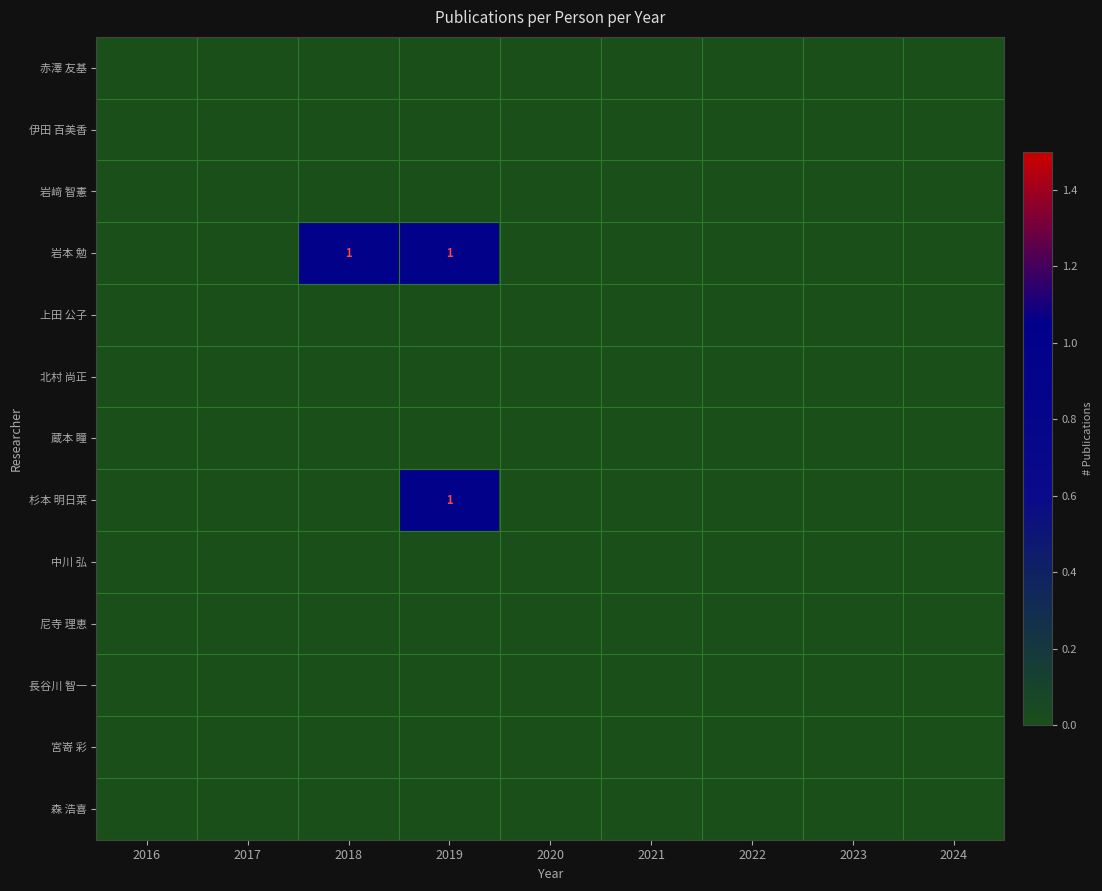

The 森 浩喜 series shows 0 at 2022. True or false?

True